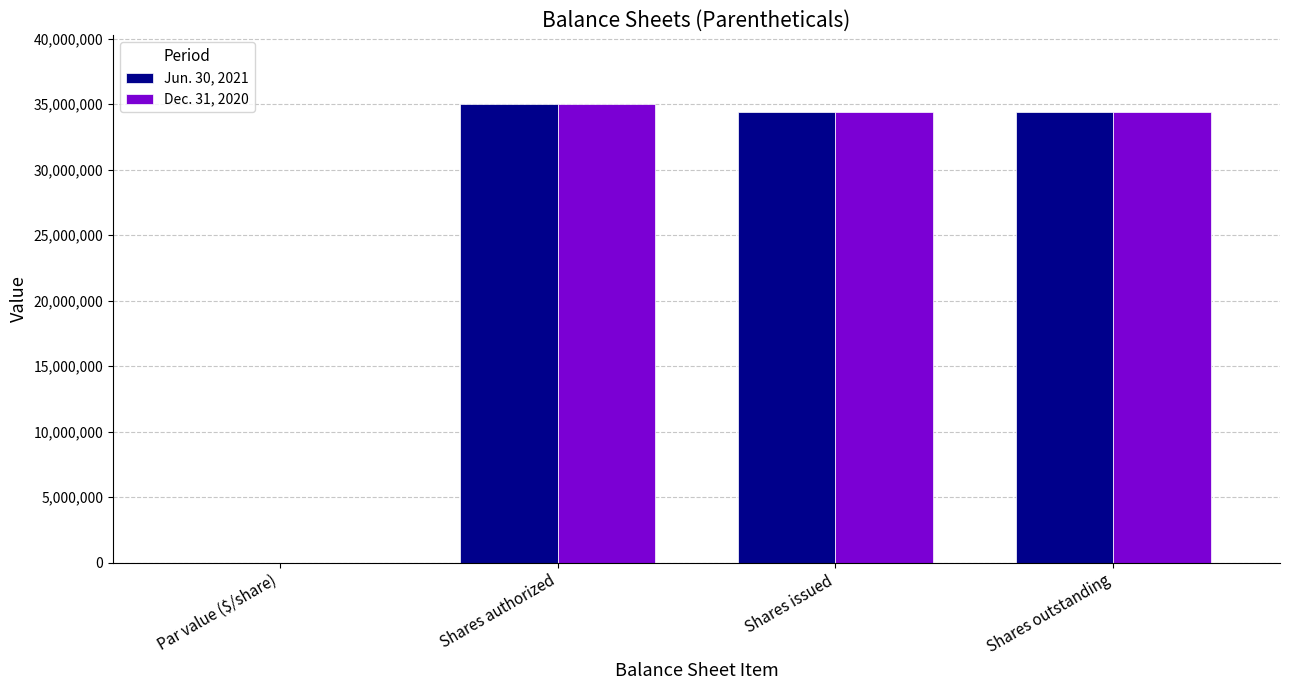

At which category is the sum across all series the highest?

Shares authorized